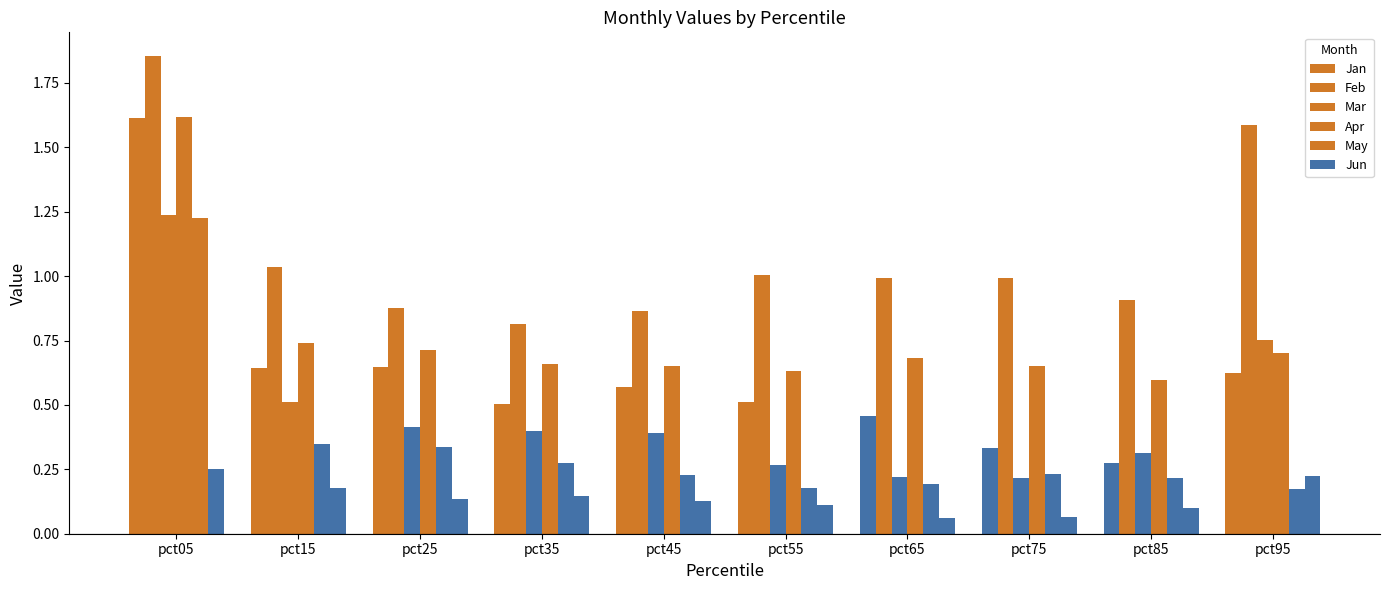

How many data points does each series have?

10